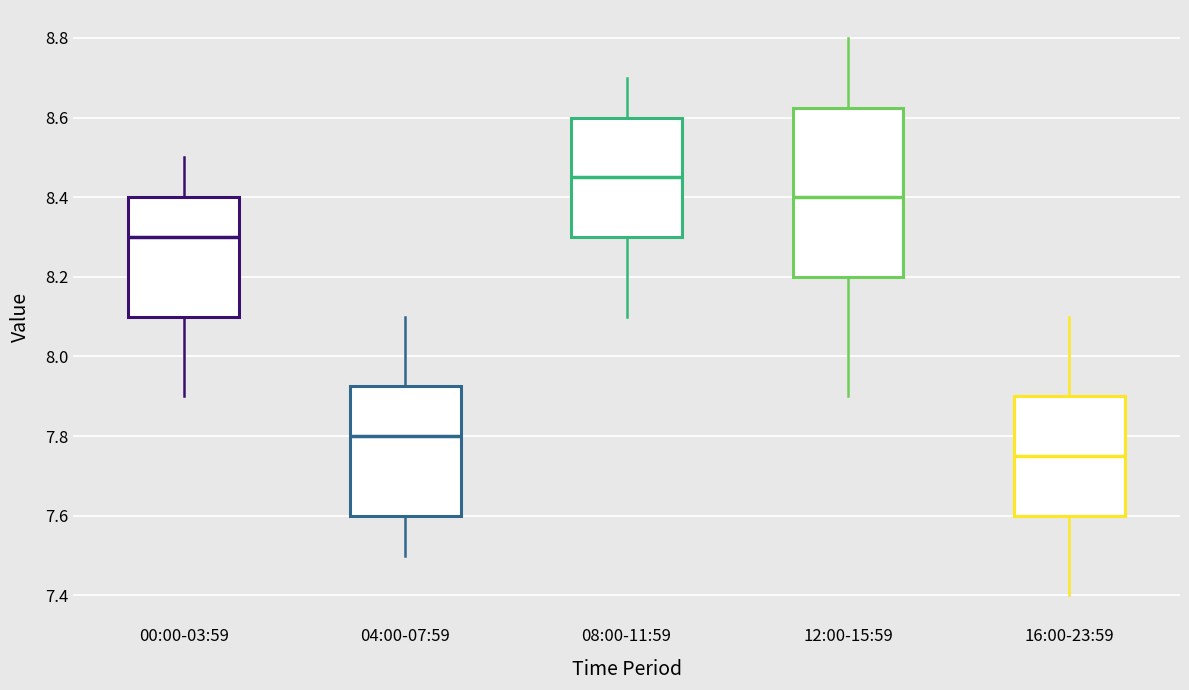

Reading left to right, transcribe this box plot: for each box, give where its median line is, the range the box spans, and where its two whiskers end, as read against the y-axis. The values are not printed on the chart, so give them approximately, as read against the axis.

00:00-03:59: median 8.30, box 8.10 to 8.40, whiskers 7.90 to 8.50
04:00-07:59: median 7.80, box 7.60 to 7.92, whiskers 7.50 to 8.10
08:00-11:59: median 8.46, box 8.30 to 8.60, whiskers 8.10 to 8.70
12:00-15:59: median 8.40, box 8.20 to 8.62, whiskers 7.90 to 8.80
16:00-23:59: median 7.76, box 7.60 to 7.90, whiskers 7.40 to 8.10